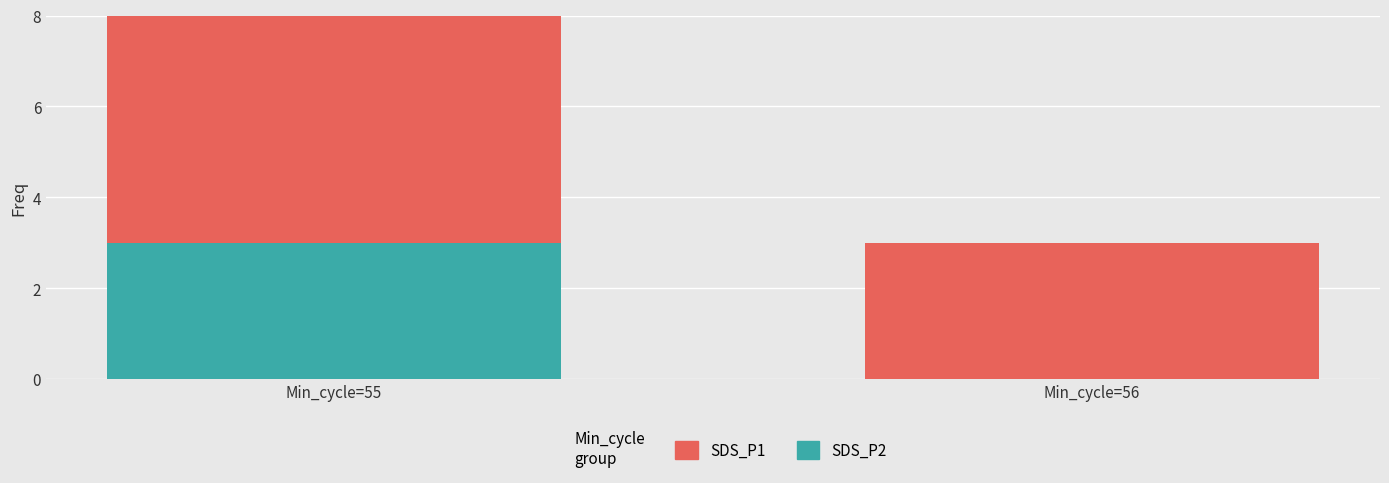

What is the difference between the maximum and minimum values in the SDS_P1 series?

3